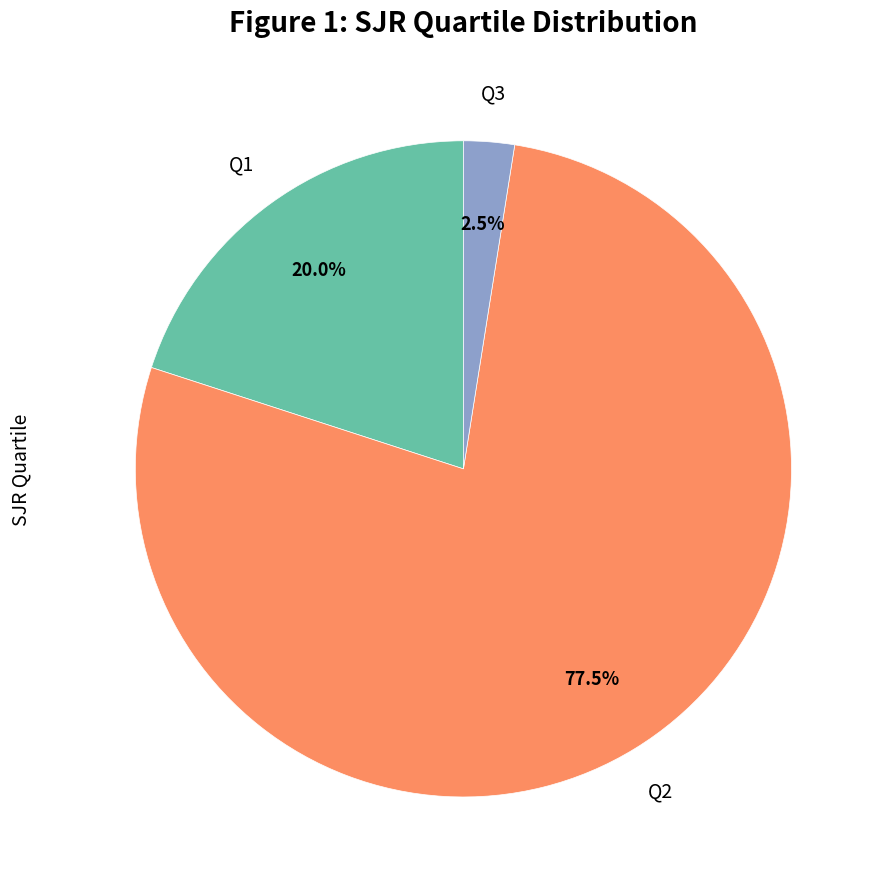

Approximately how many times larger is the value at Q1 compared to Q2?

0.3